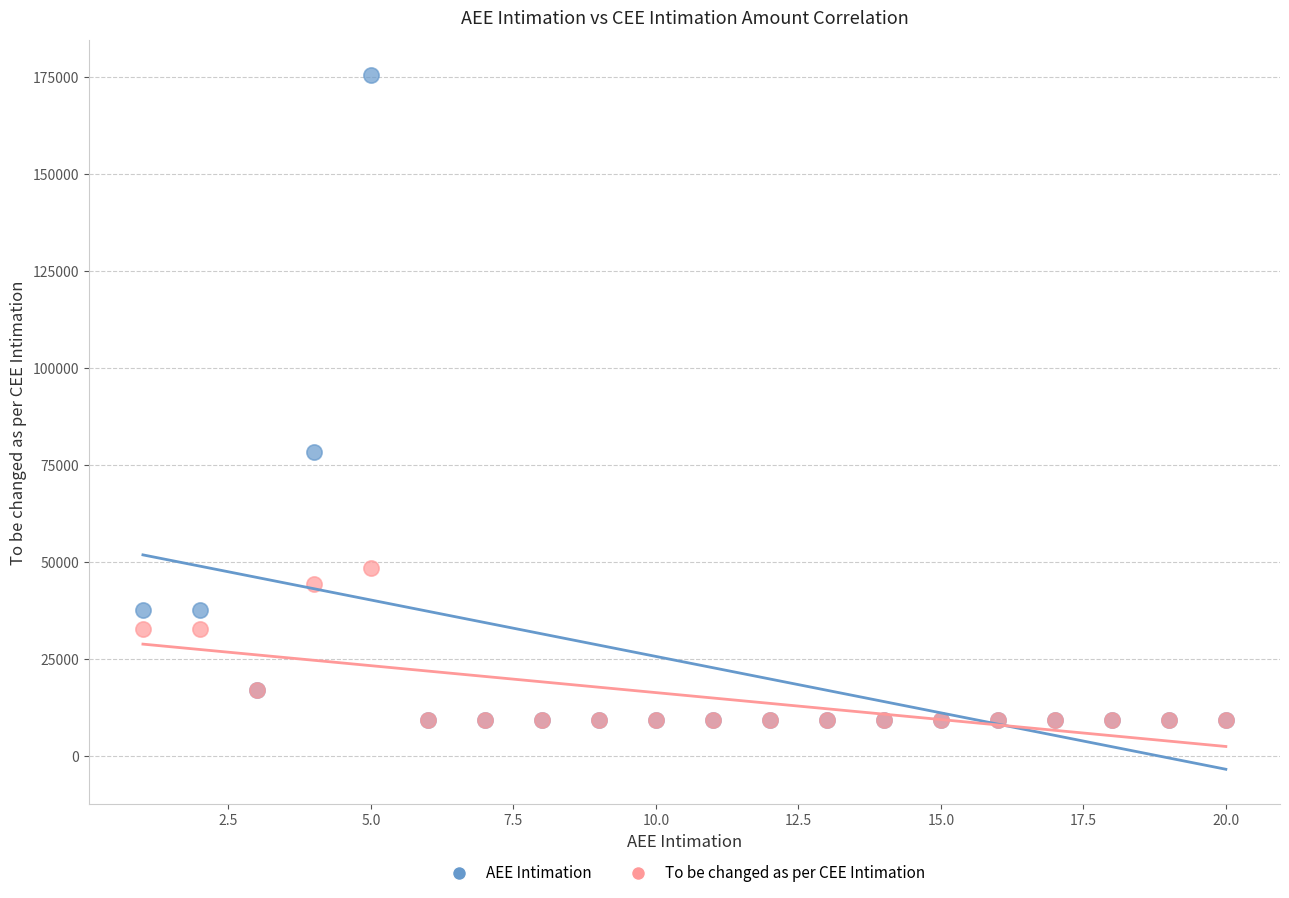

What are all the series names shown in the legend?

AEE Intimation, To be changed as per CEE Intimation